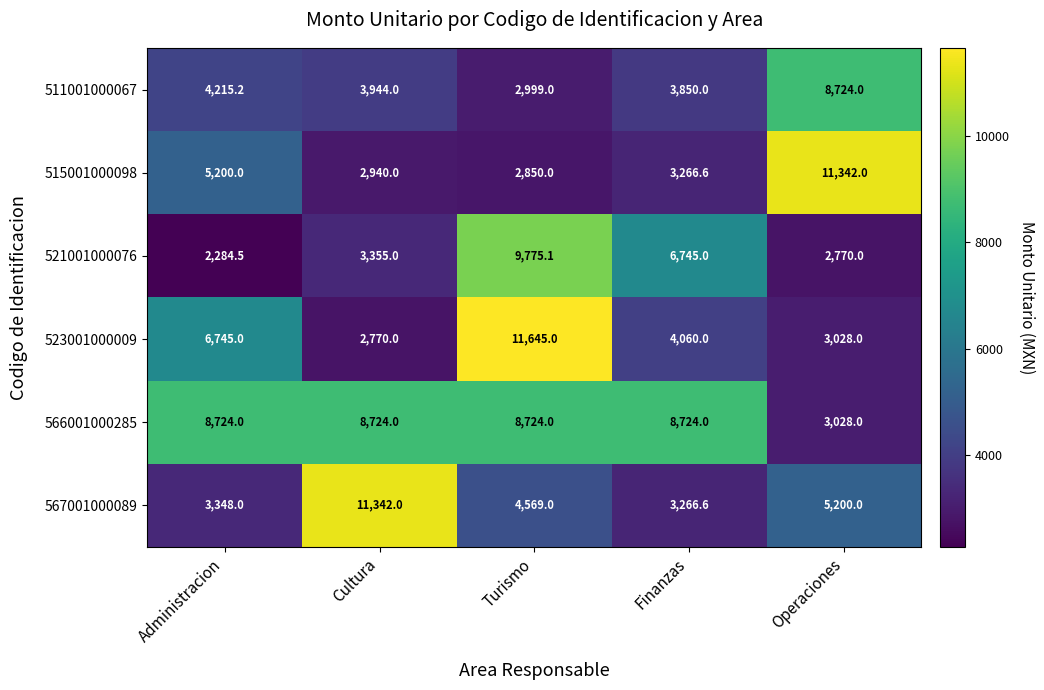

What is the spread (max minus min) of values at Finanzas?

5457.4